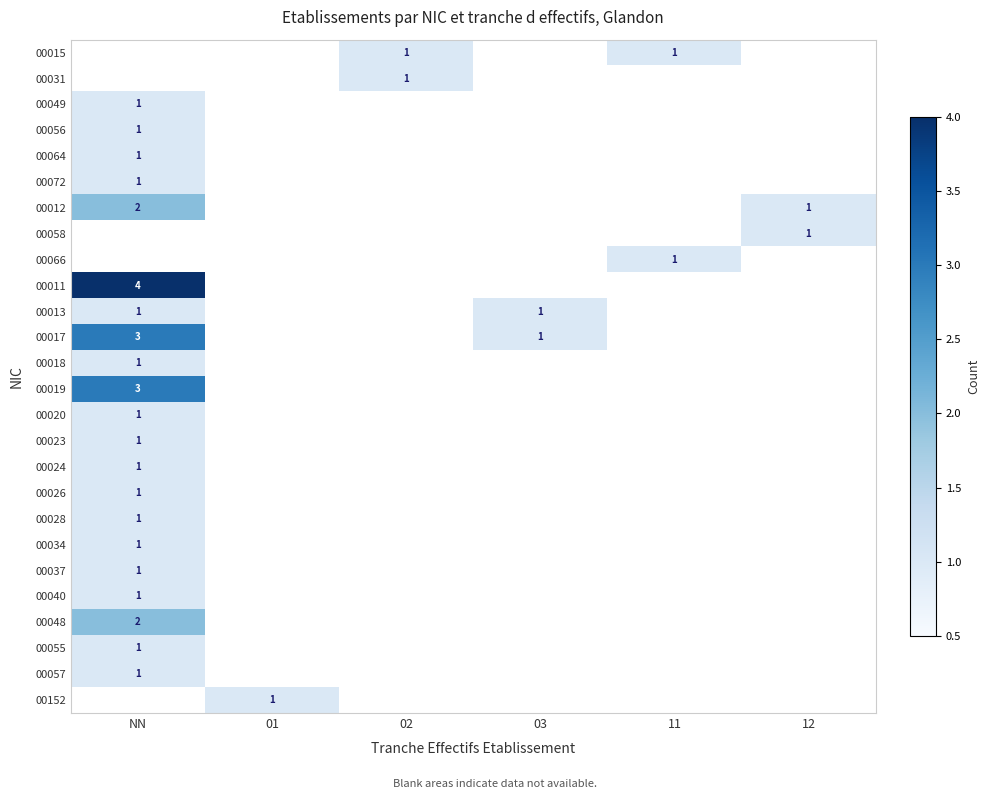

The value of 00152 at 01 is 1. True or false?

True